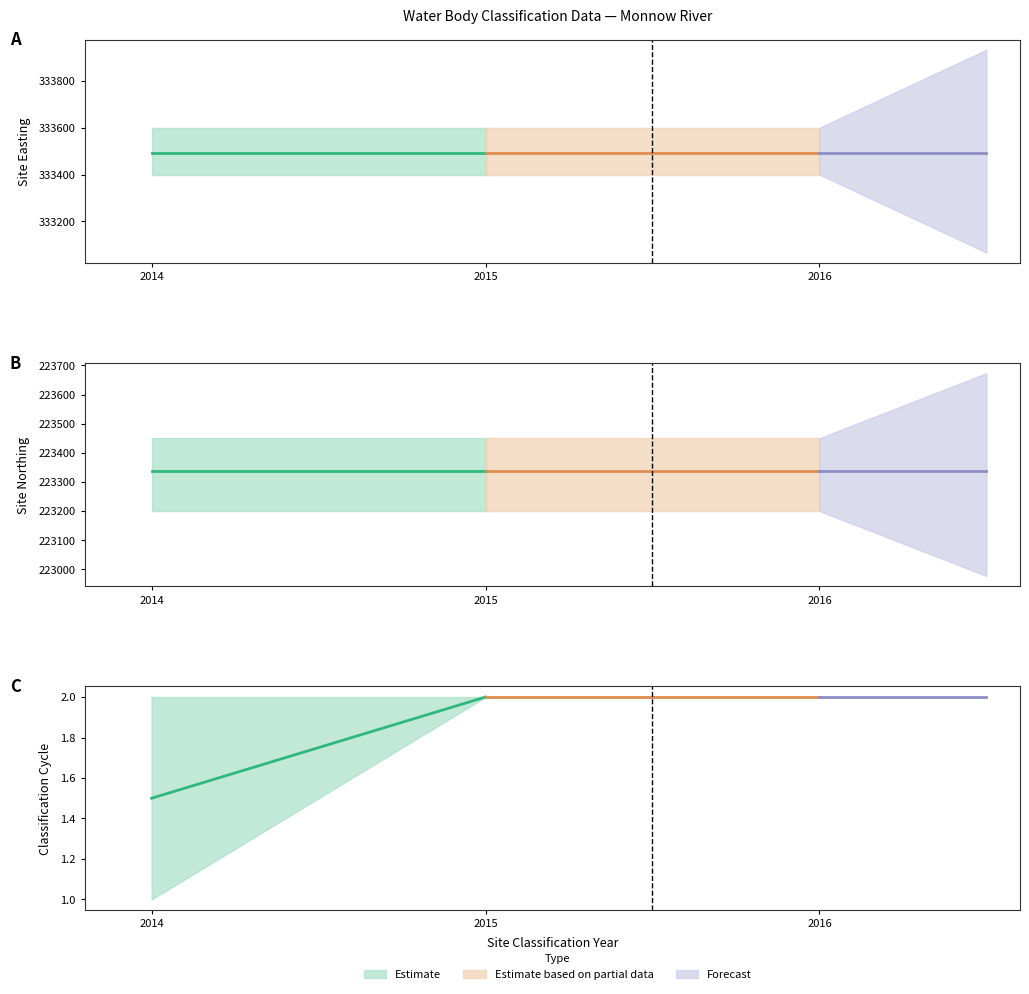

True or false: Site Northing and Site Easting intersect in this chart.

False